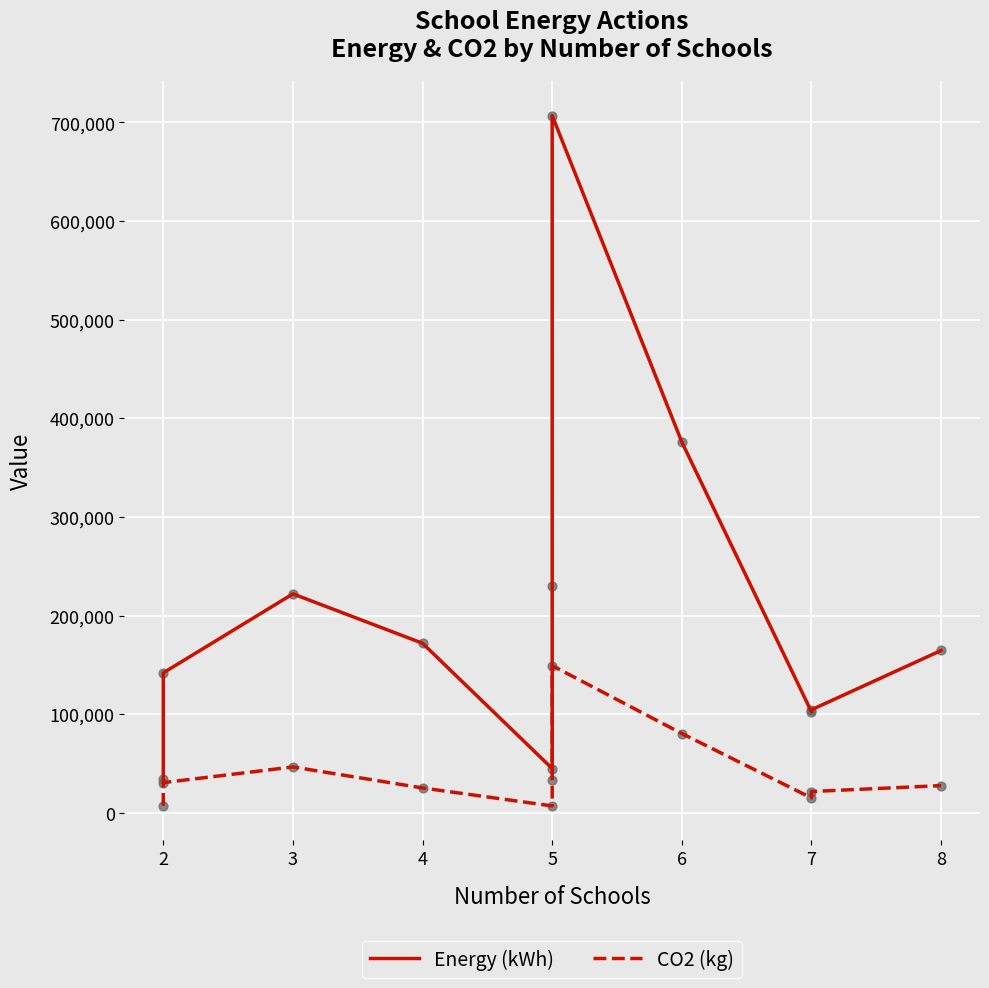

At how many categories does at least one series exceed 532481?

1